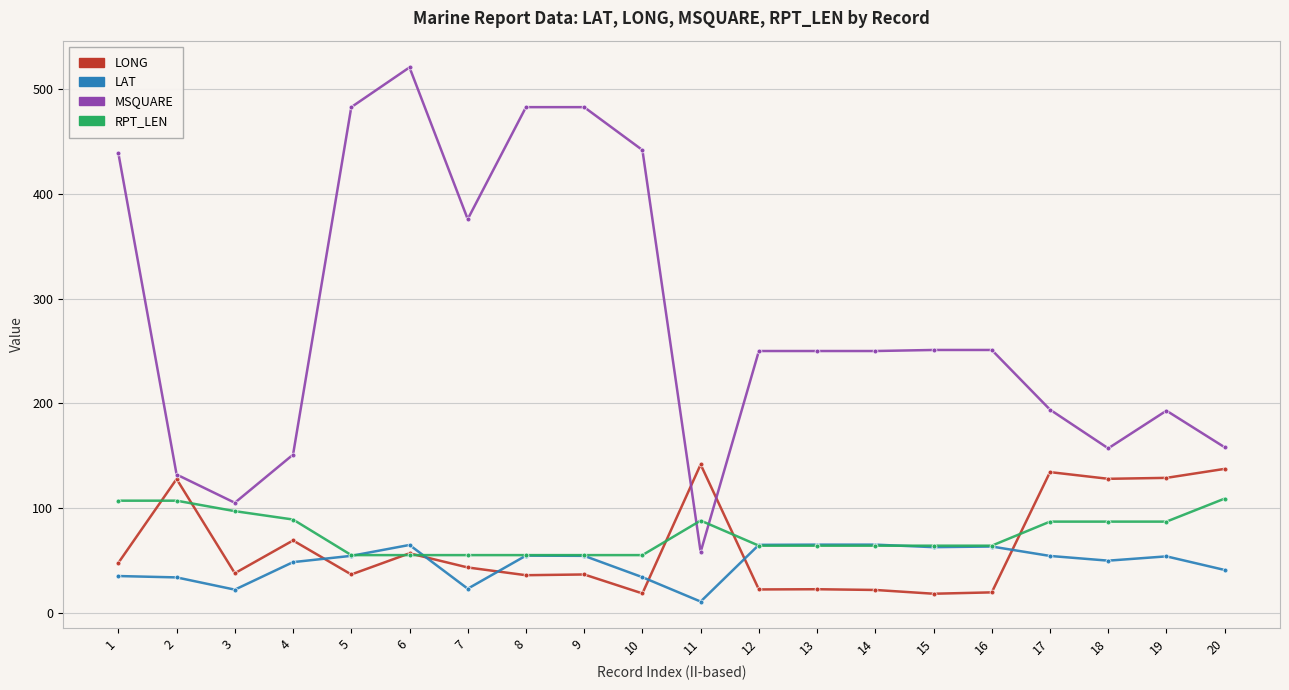

What is the lowest value of the MSQUARE series?

58.0